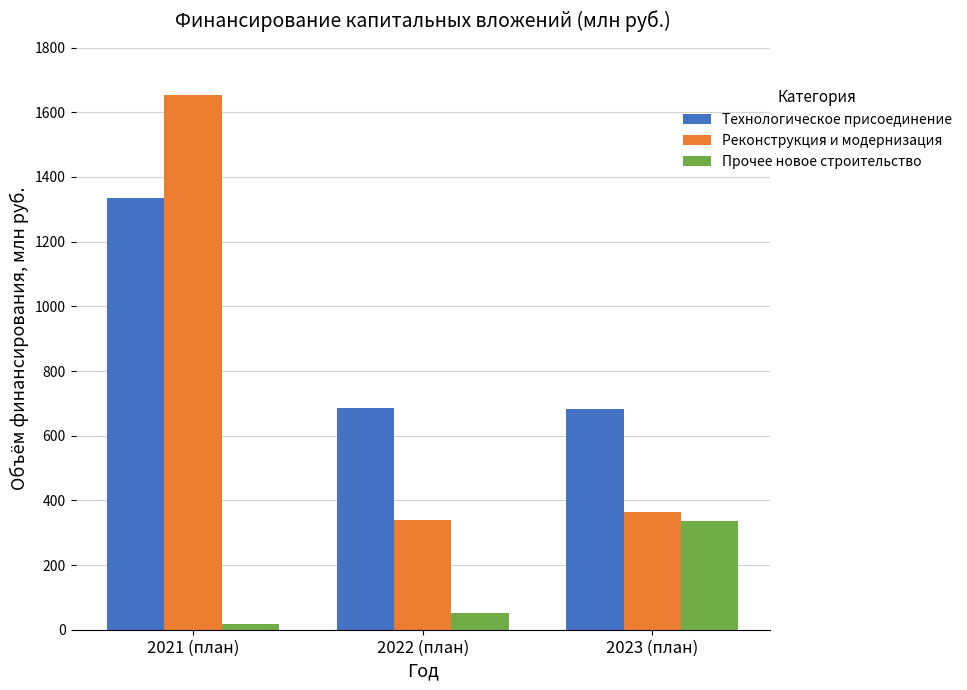

What is the total value across all series at 2023 (план)?

1381.1